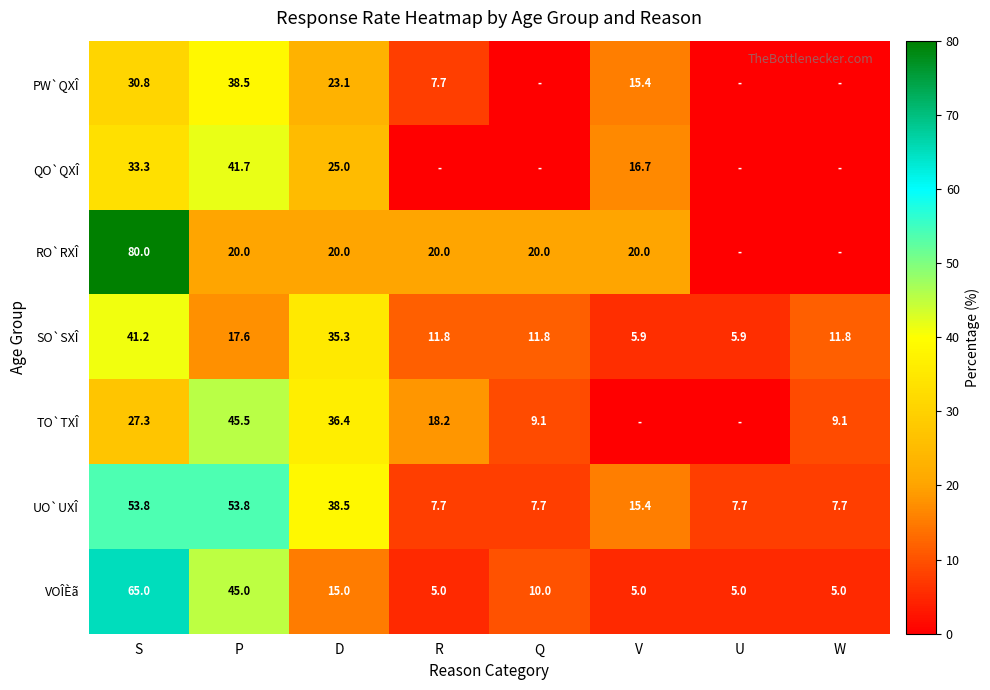

At which category is the sum across all series the highest?

S